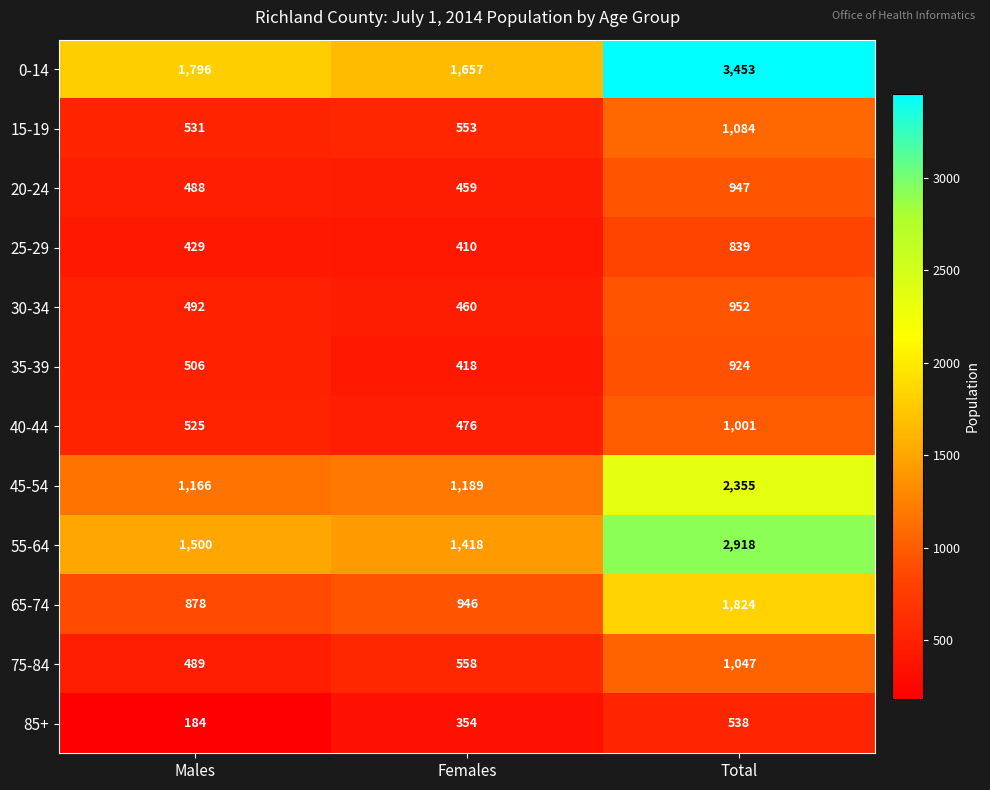

Is it true that 45-54 equals 2355 at Total?

True